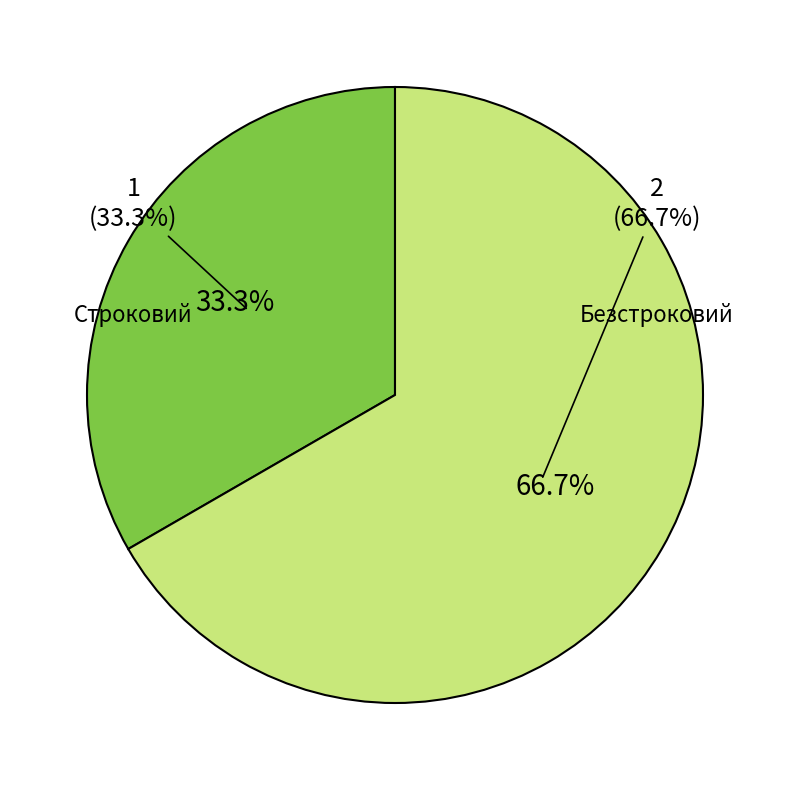

Combined, do Безстроковий and Строковий account for over 50%?

Yes